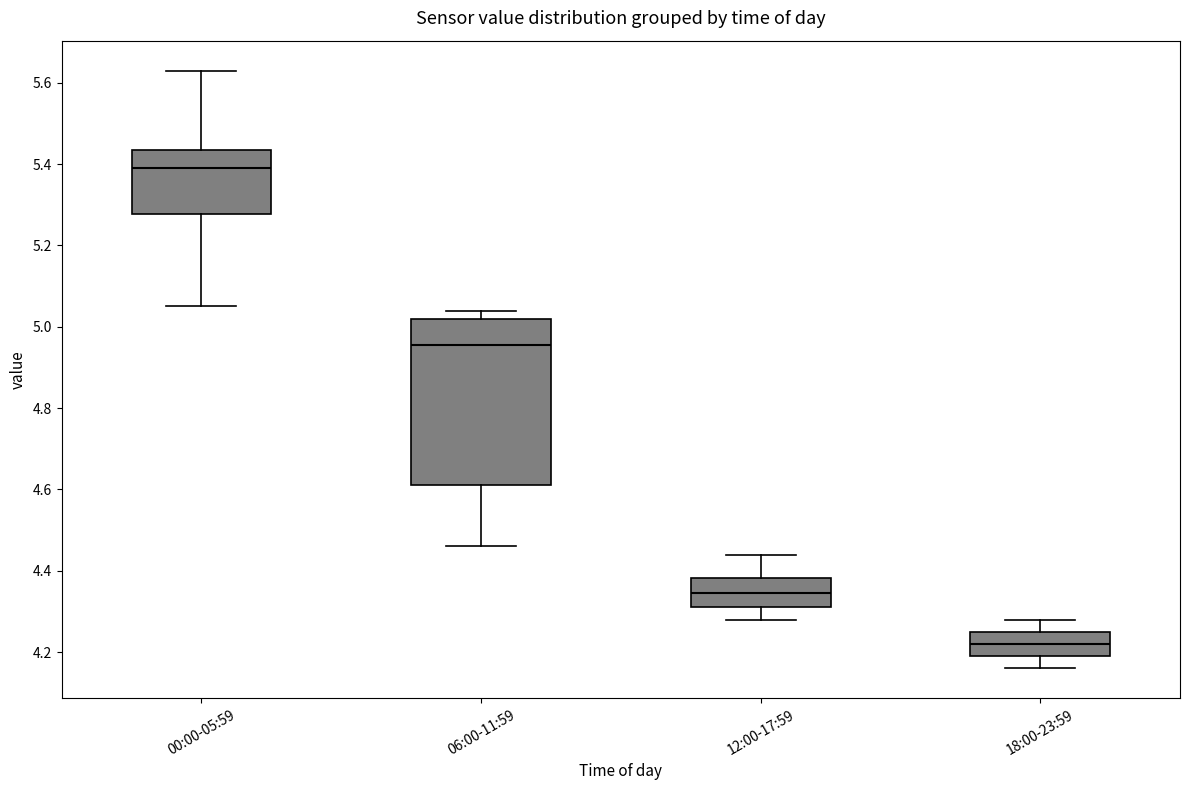

Reading left to right, transcribe this box plot: for each box, give where its median line is, the range the box spans, and where its two whiskers end, as read against the y-axis. The values are not printed on the chart, so give them approximately, as read against the axis.

00:00-05:59: median 5.40, box 5.28 to 5.44, whiskers 5.06 to 5.64
06:00-11:59: median 4.96, box 4.62 to 5.02, whiskers 4.46 to 5.04
12:00-17:59: median 4.34, box 4.32 to 4.38, whiskers 4.28 to 4.44
18:00-23:59: median 4.22, box 4.20 to 4.26, whiskers 4.16 to 4.28